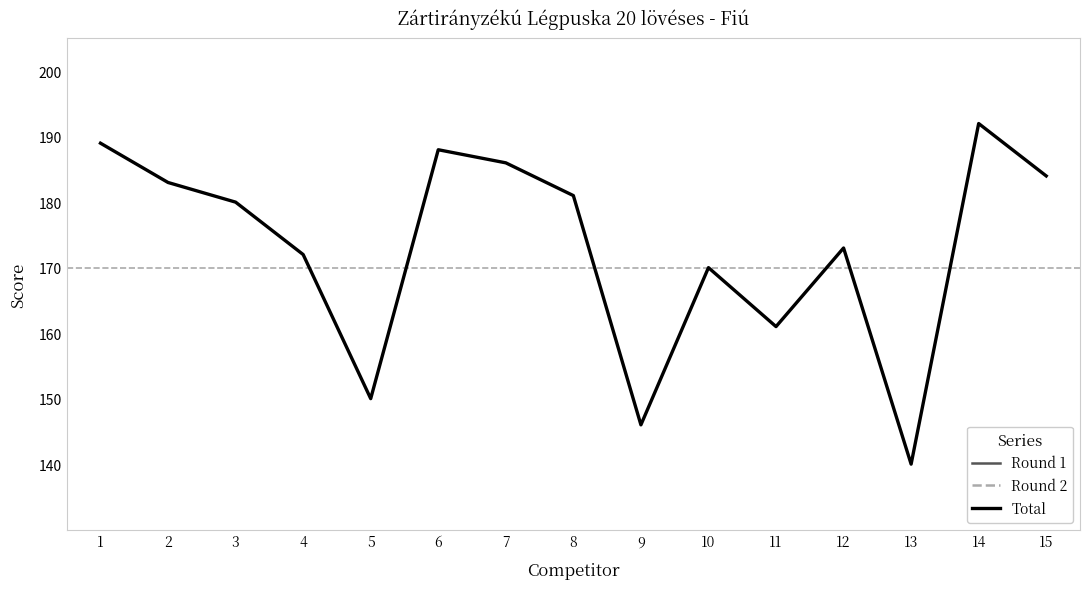

True or false: Total and Round 1 intersect in this chart.

False